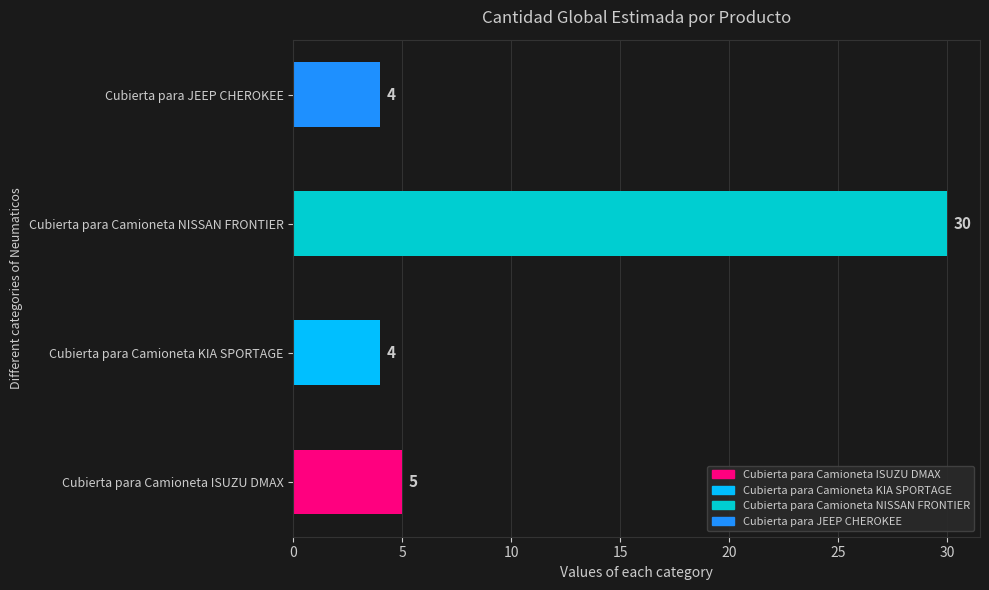

The chart shows a value of 4 at Cubierta para Camioneta KIA SPORTAGE. True or false?

True